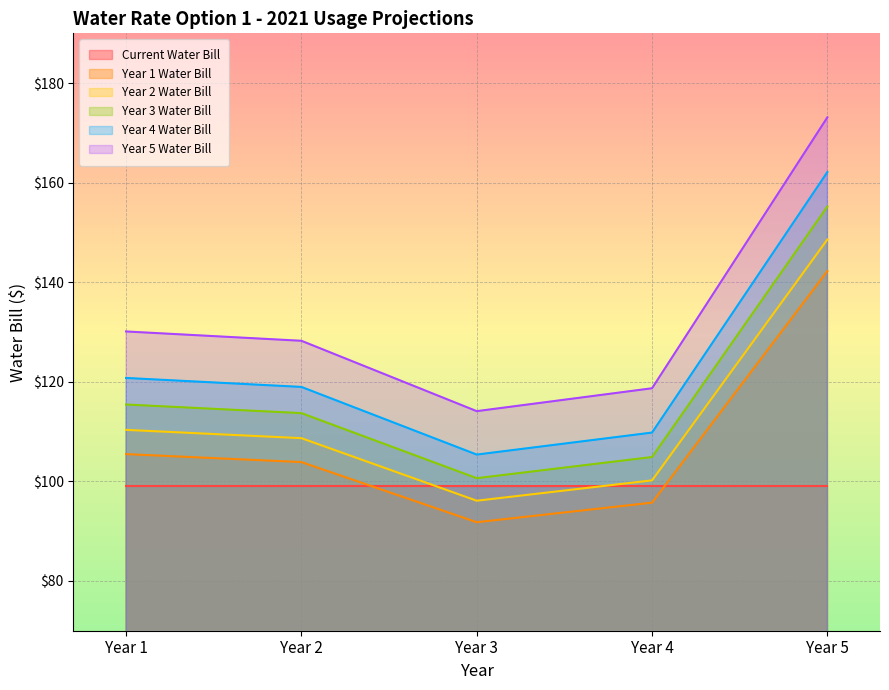

Does the chart display data point markers on the line(s)?

No